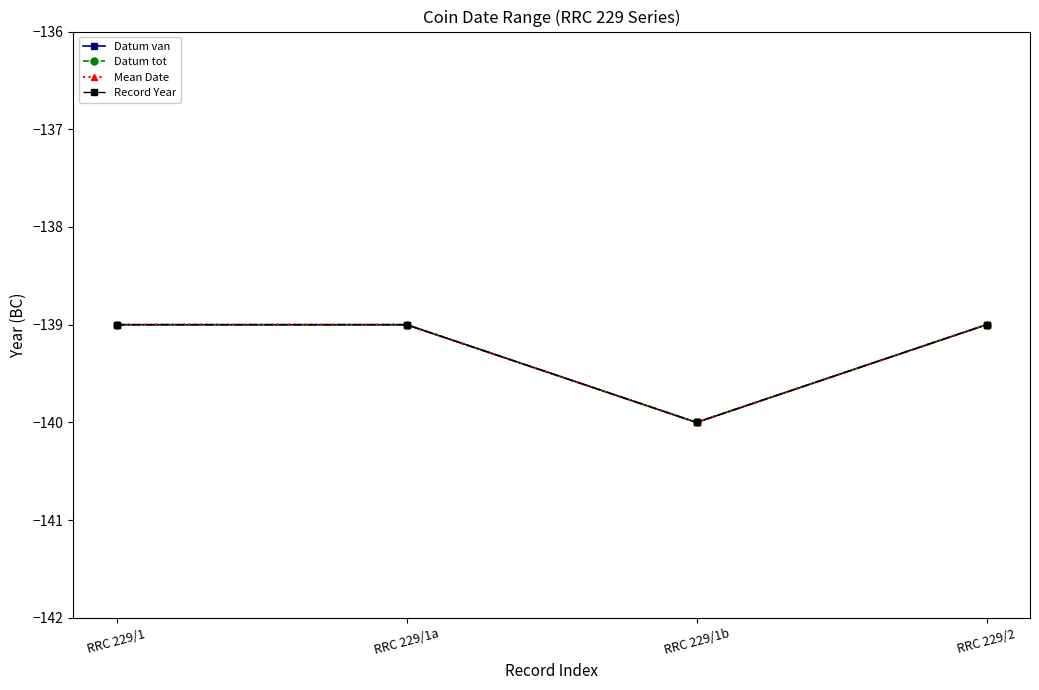

How many values in the Record Year series are below -139?

1